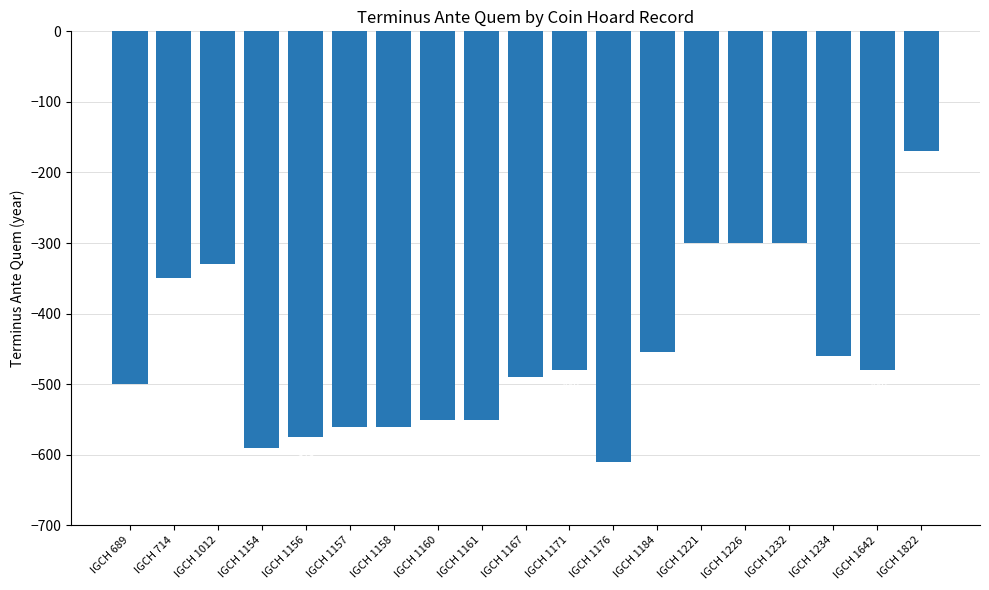

What value does the data have at IGCH 1176, to the nearest 5?

-610